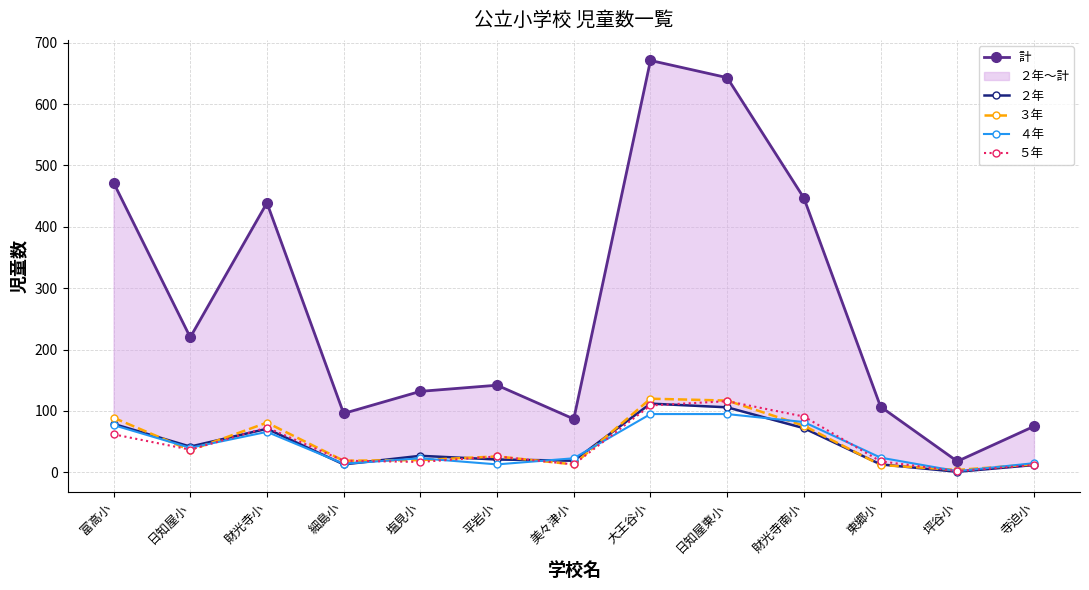

Rank the series by their maximum value, from lowest to highest.

４年, ２年, ５年, ３年, 計